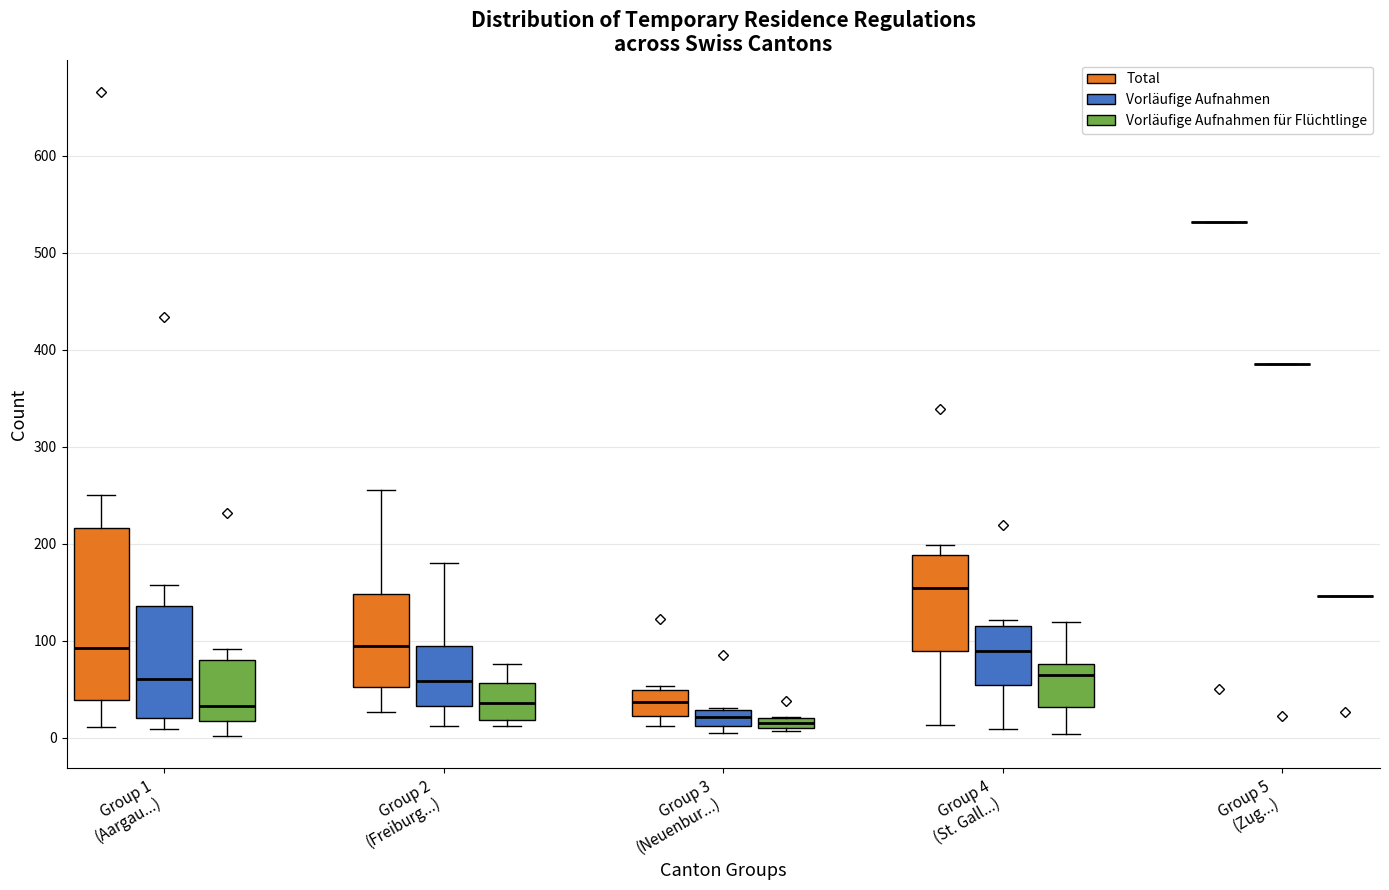

Comparing the boxes themselves (not the whiskers), which one is the tallest?

Group 1 (Aargau...) (Total)